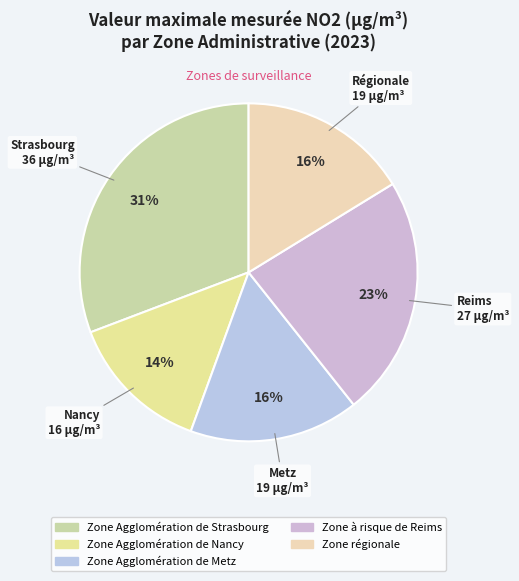

Is there any slice that represents more than half of the pie?

No